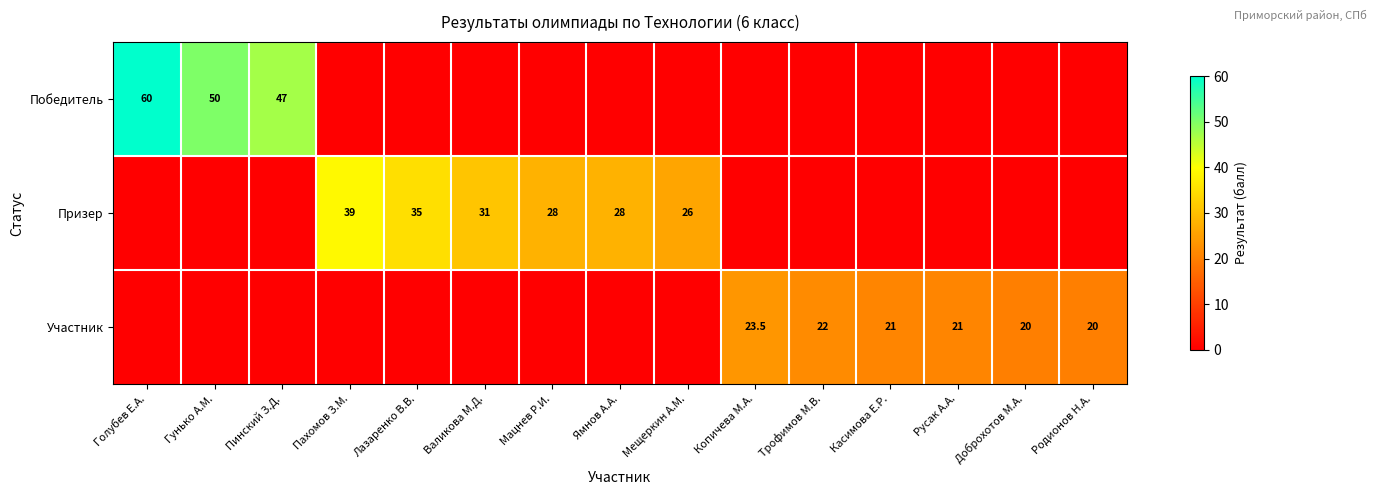

At which category is the sum across all series the highest?

Голубев Е.А.